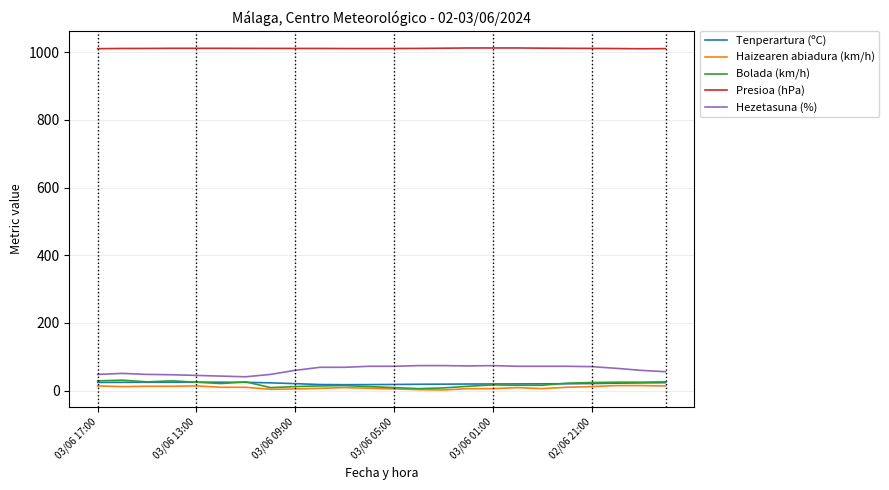

True or false: Hezetasuna (%) and Haizearen abiadura (km/h) intersect in this chart.

False